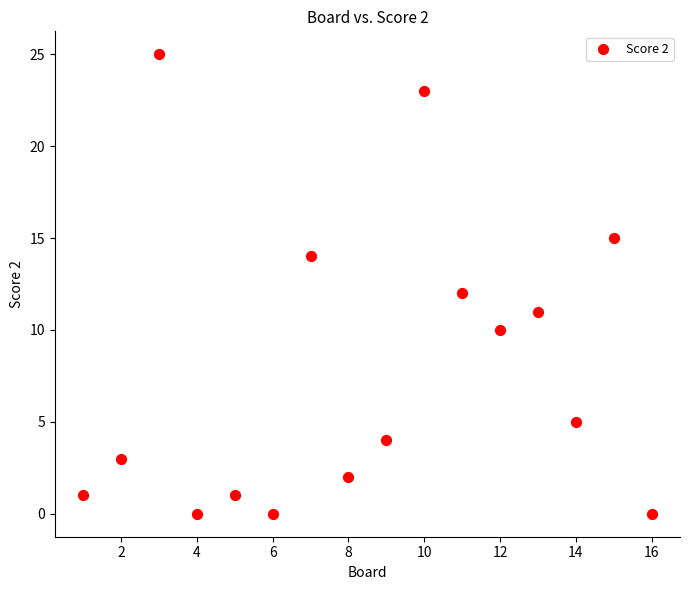

What is the range of X values (max minus min)?

15